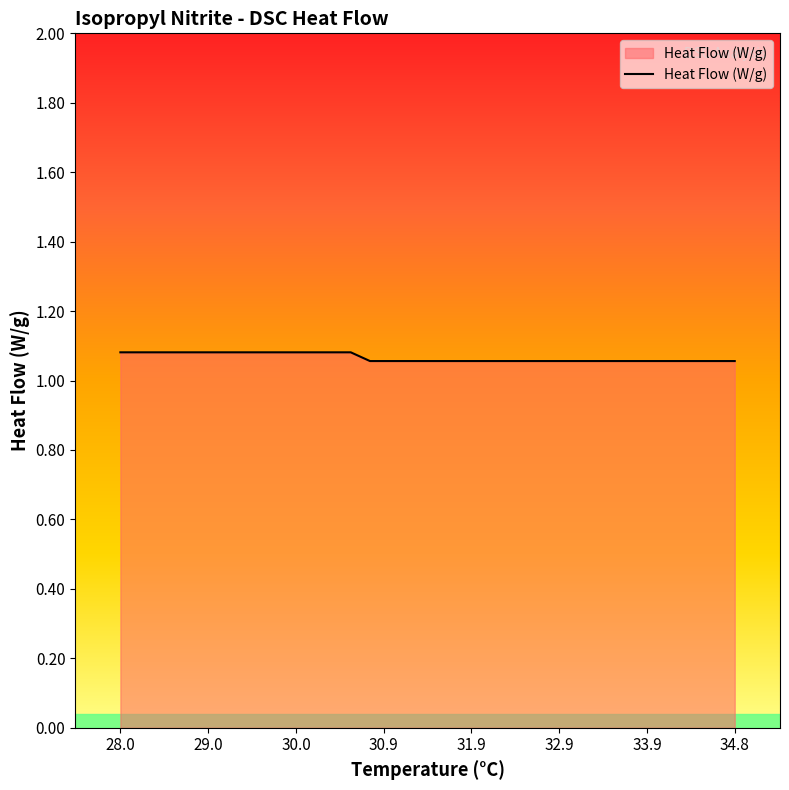

Which category has the highest value across all series?

28.0